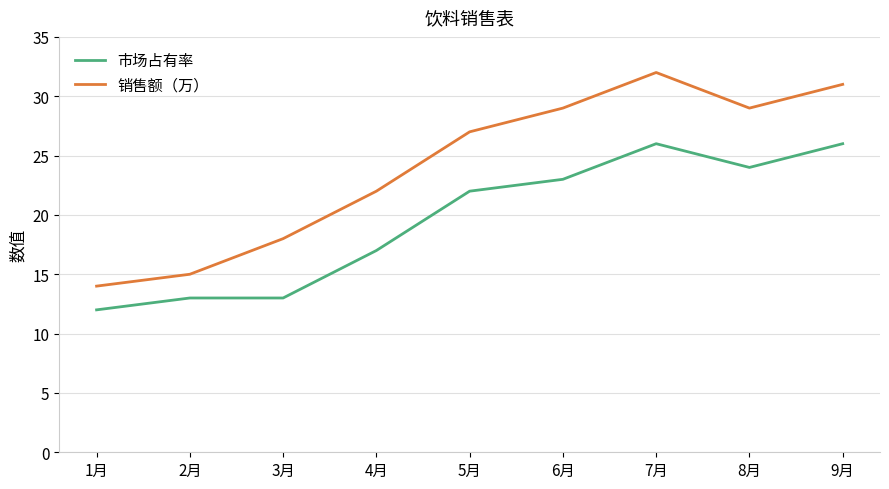

What position from the right is 5月?

5